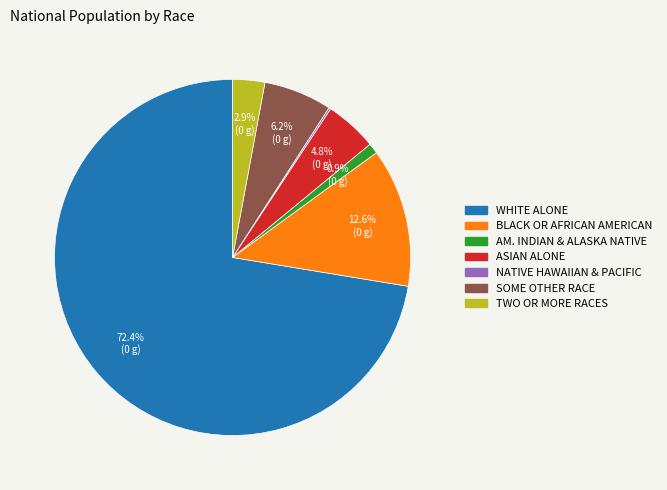

Is there a majority slice in this chart?

Yes